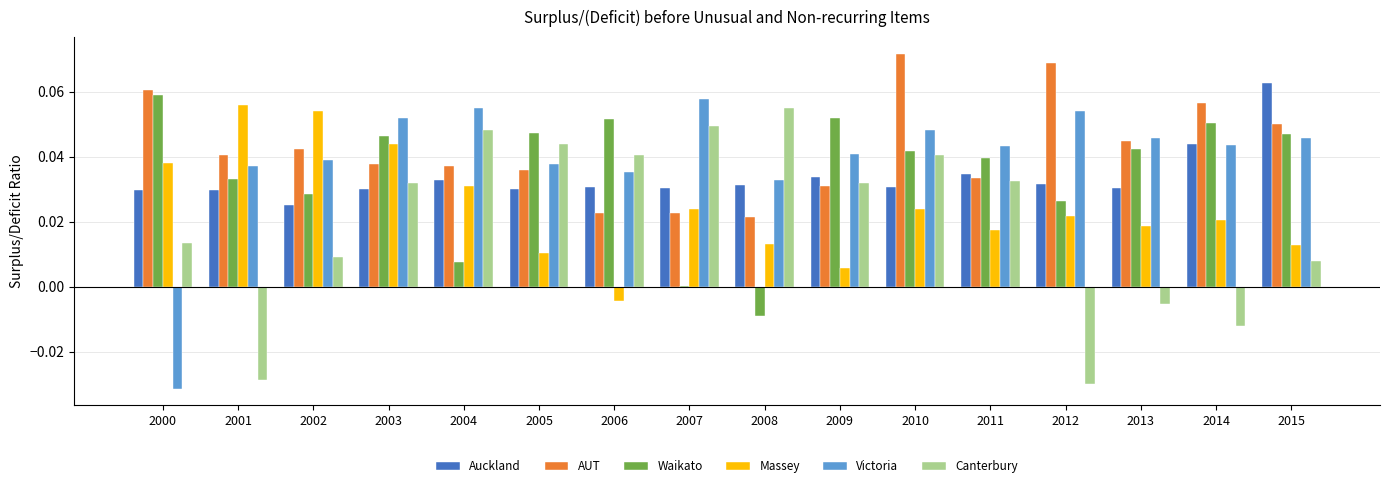

Between 2009 and 2010, which series saw the biggest shift?

AUT